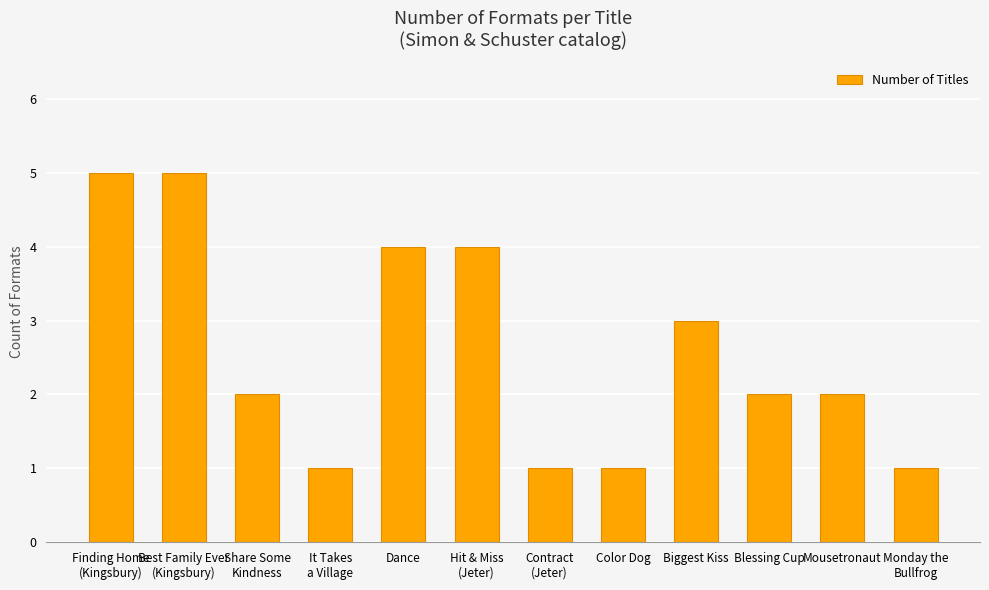

What is the sum of all values?

31